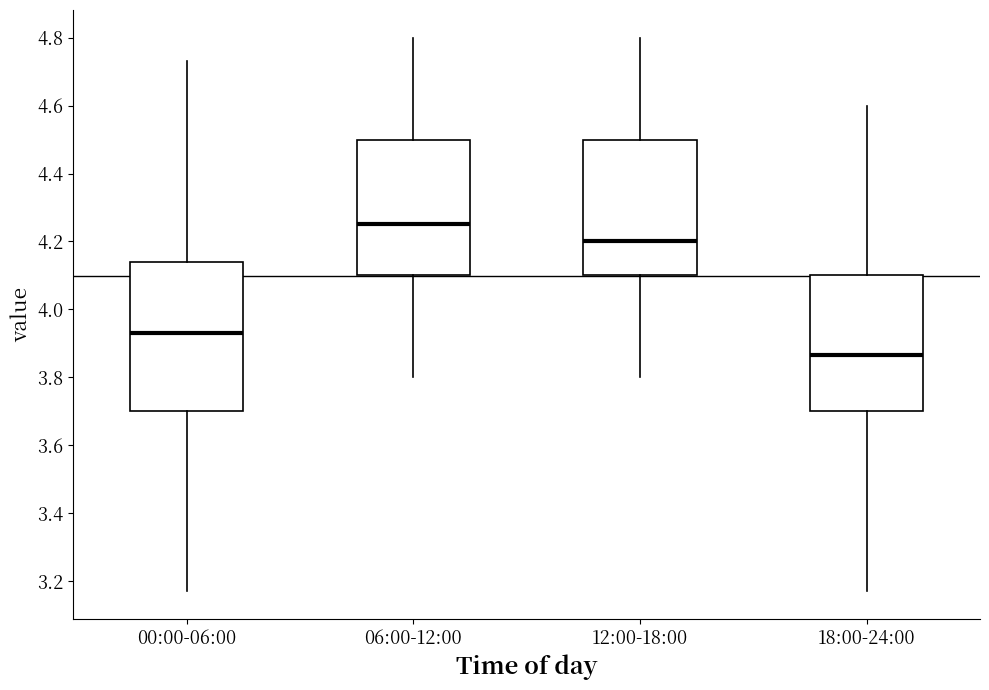

Reading left to right, transcribe this box plot: for each box, give where its median line is, the range the box spans, and where its two whiskers end, as read against the y-axis. The values are not printed on the chart, so give them approximately, as read against the axis.

00:00-06:00: median 3.94, box 3.70 to 4.14, whiskers 3.18 to 4.74
06:00-12:00: median 4.26, box 4.10 to 4.50, whiskers 3.80 to 4.80
12:00-18:00: median 4.20, box 4.10 to 4.50, whiskers 3.80 to 4.80
18:00-24:00: median 3.86, box 3.70 to 4.10, whiskers 3.18 to 4.60